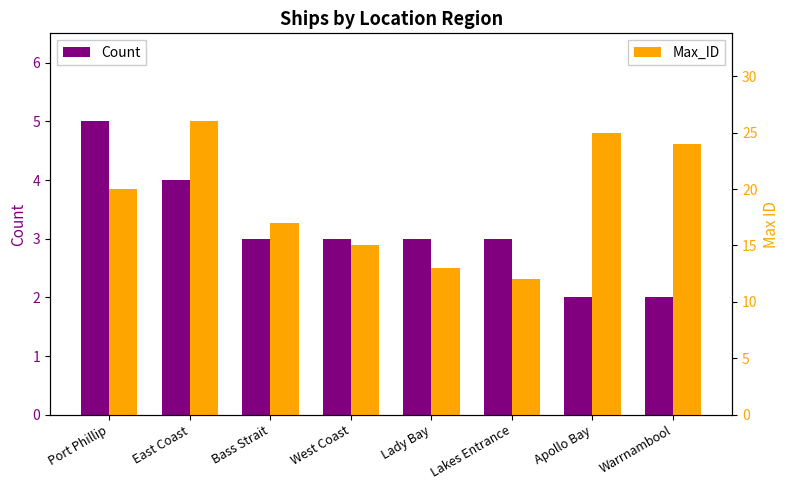

What are all the series names shown in the legend?

Count, Max_ID